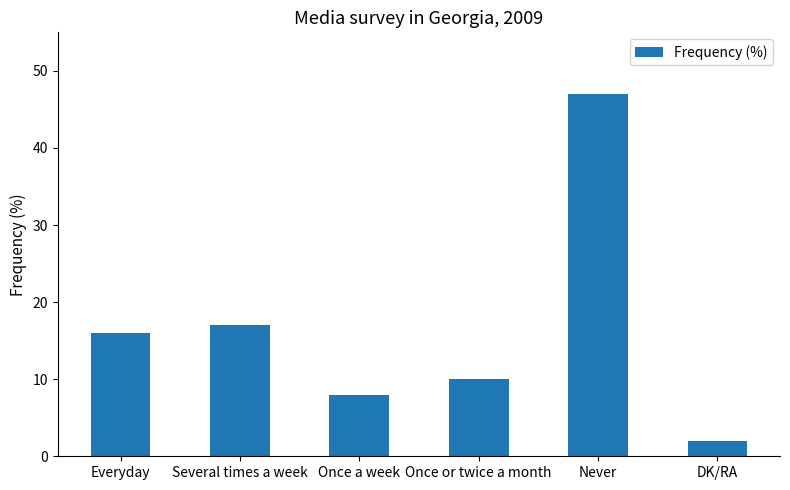

What is the difference between the maximum and minimum values?

45